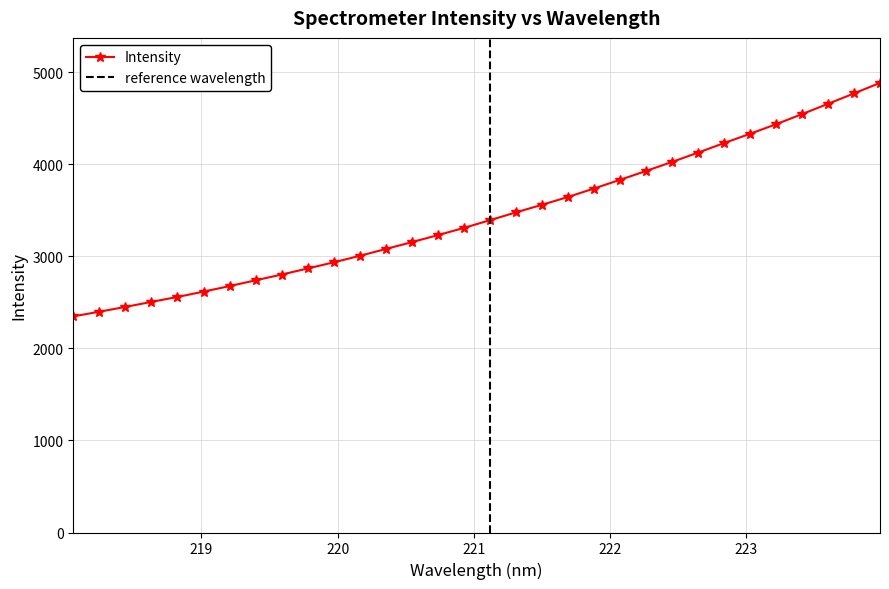

What is the value of the Intensity point at the 4th from the left?

2505.1